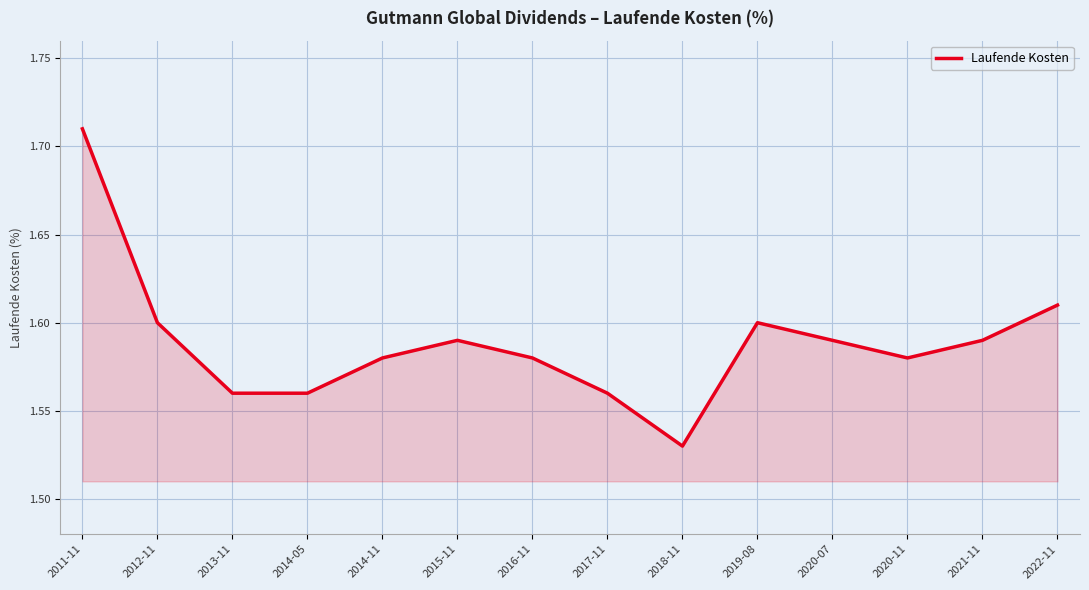

Which category has the highest value across all series?

2011-11